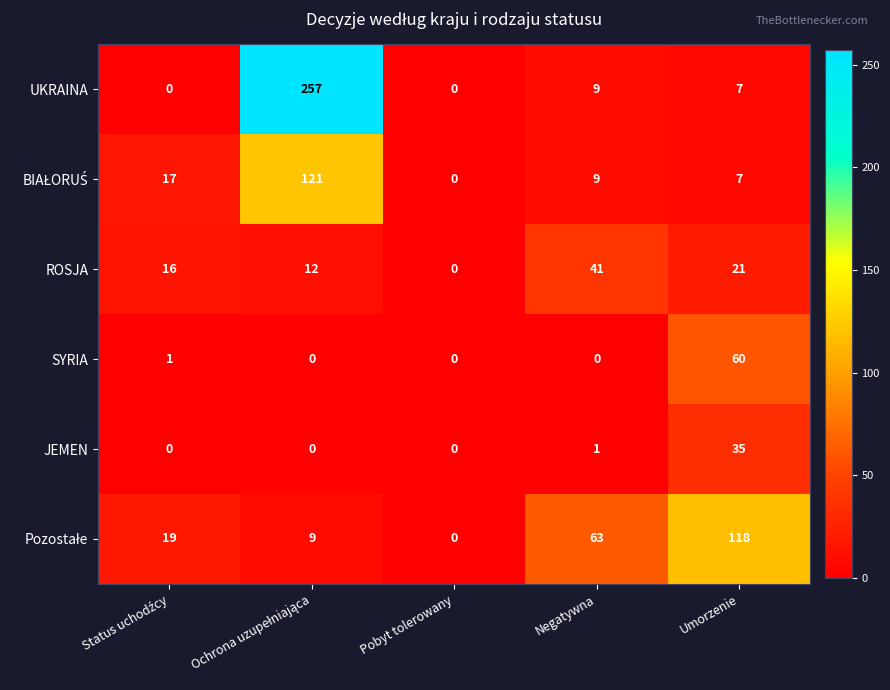

How many data points does each series have?

5